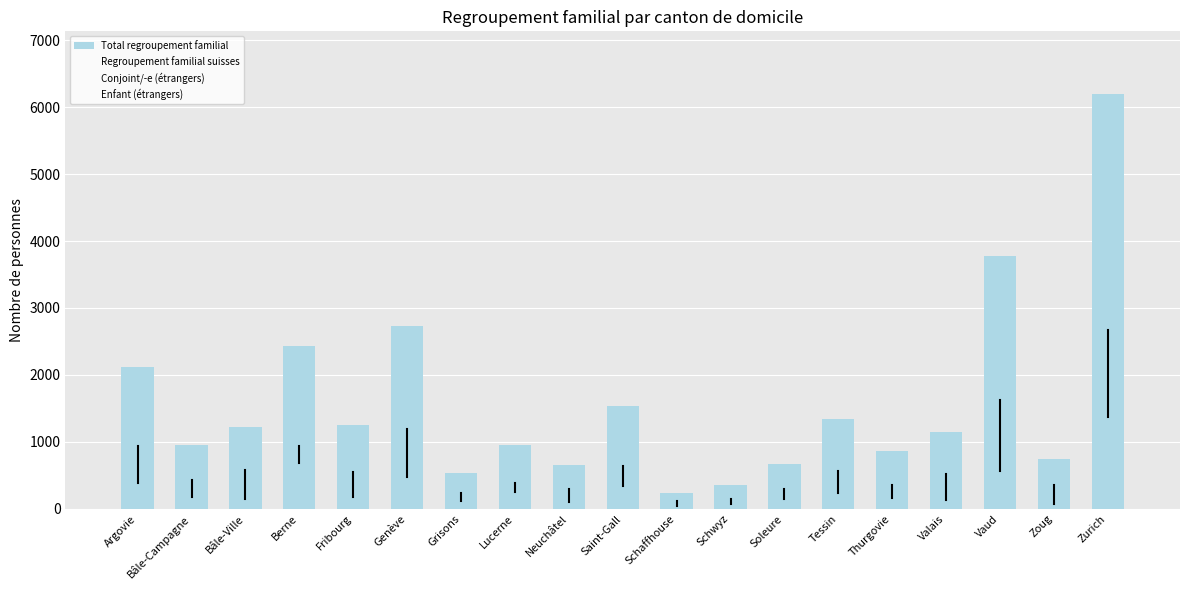

How many bars are there in total?

19